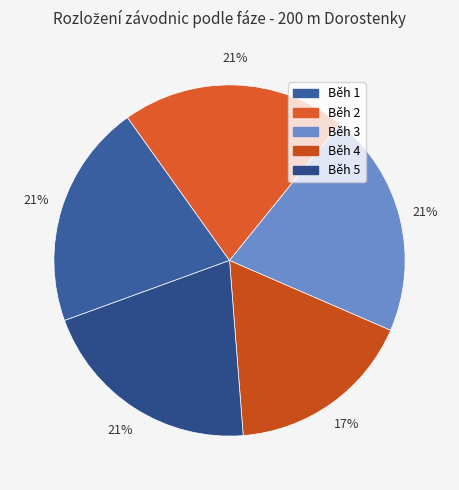

To the nearest percent, what percentage of the pie is Běh 5?

21%